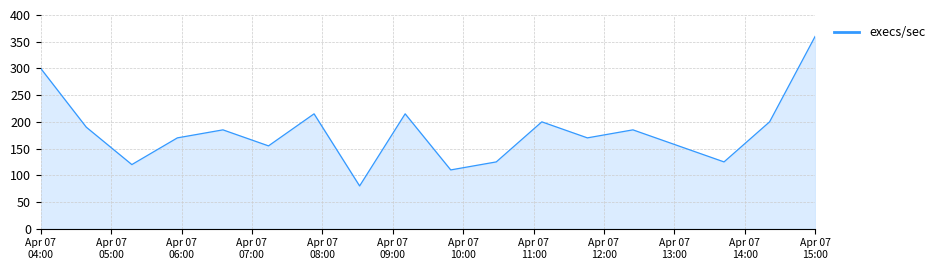

What is the difference between the maximum and minimum values?

280